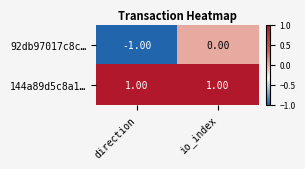

Rank the series at io_index from highest to lowest value.

144a89d5c8a1…, 92db97017c8c…